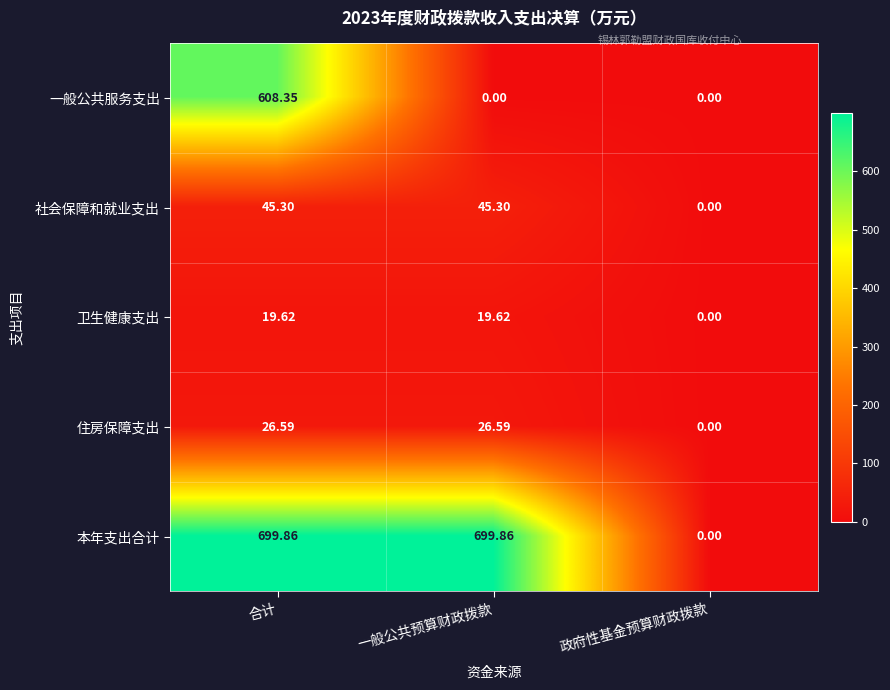

At which category is the sum across all series the highest?

合计